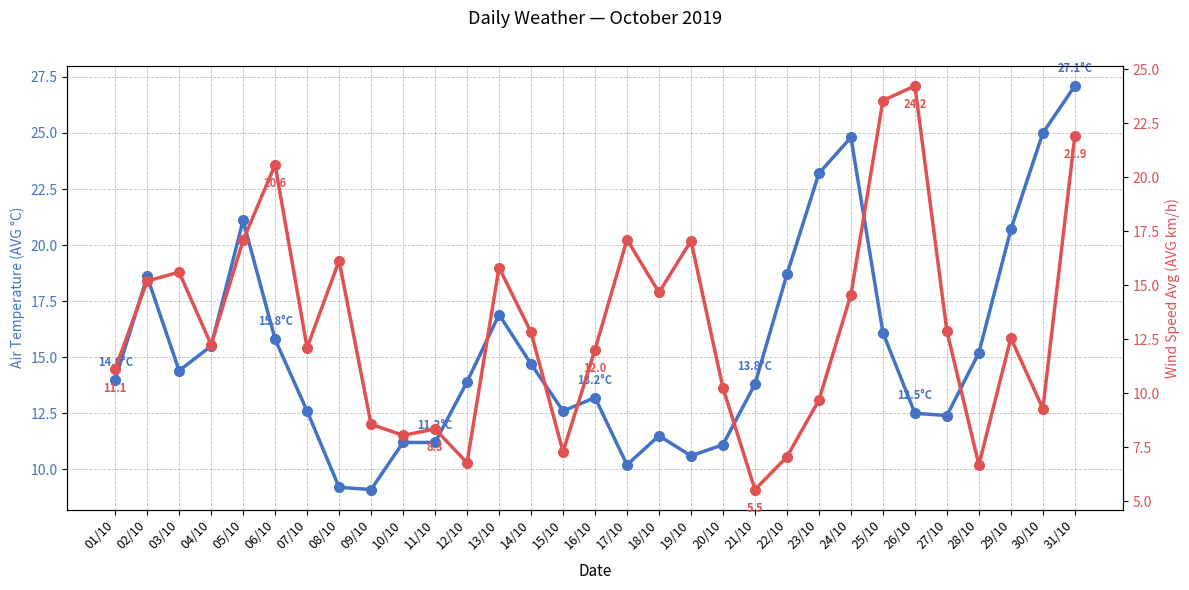

What is the difference between the second highest and minimum values in the Wind Speed Avg (AVG km/h) series?

18.0